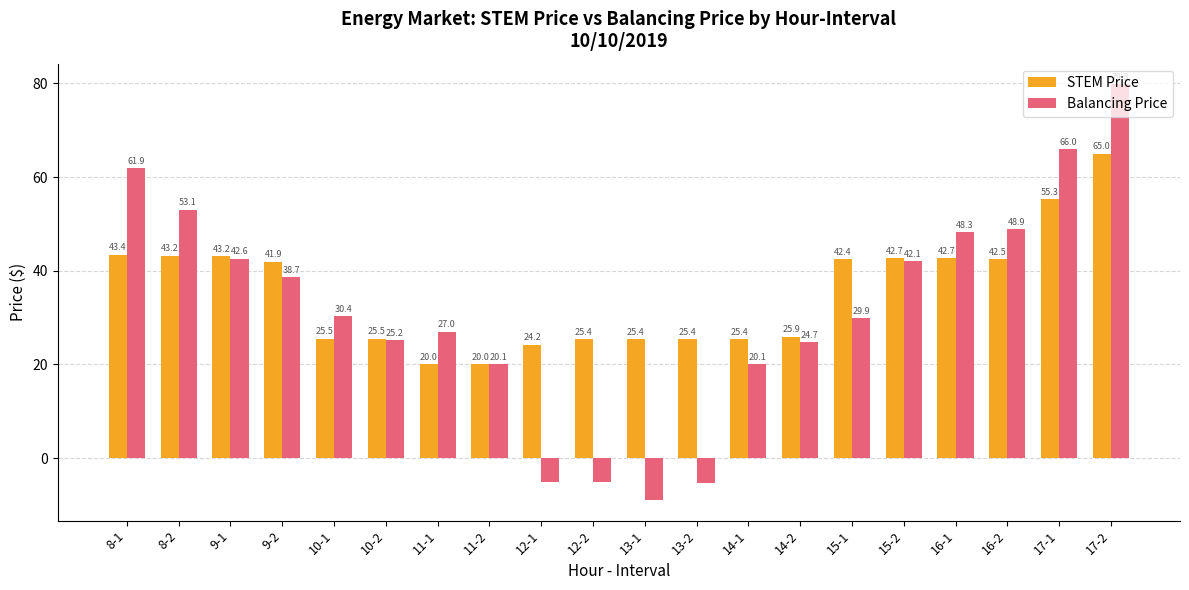

What is the label of the 11th bar from the left?

13-1